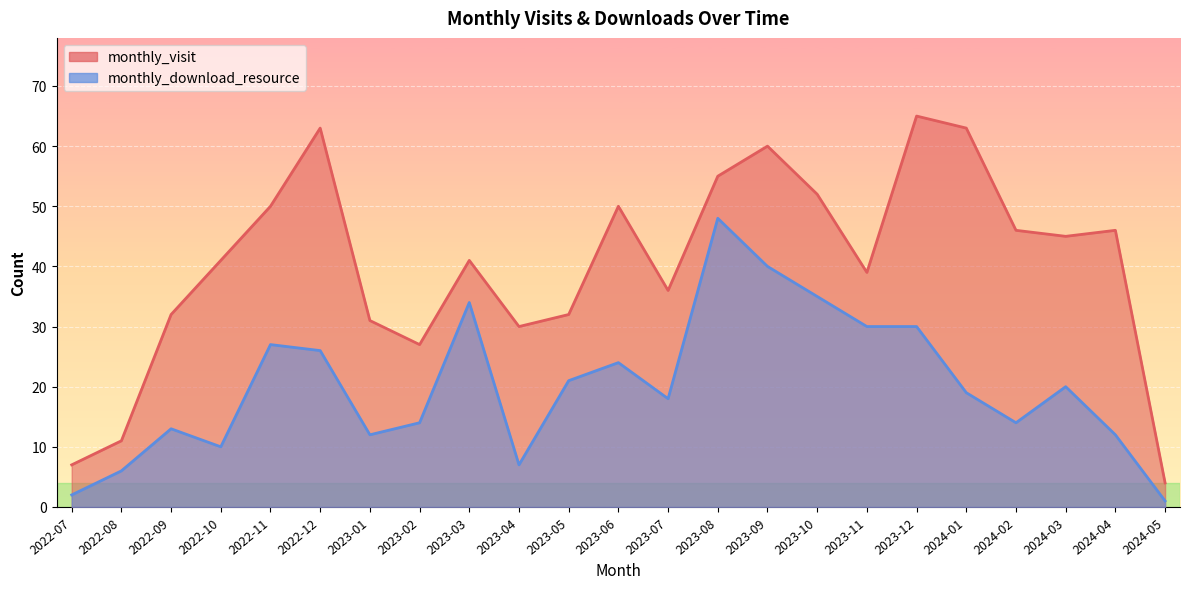

Which series has the largest total across all categories?

monthly_visit